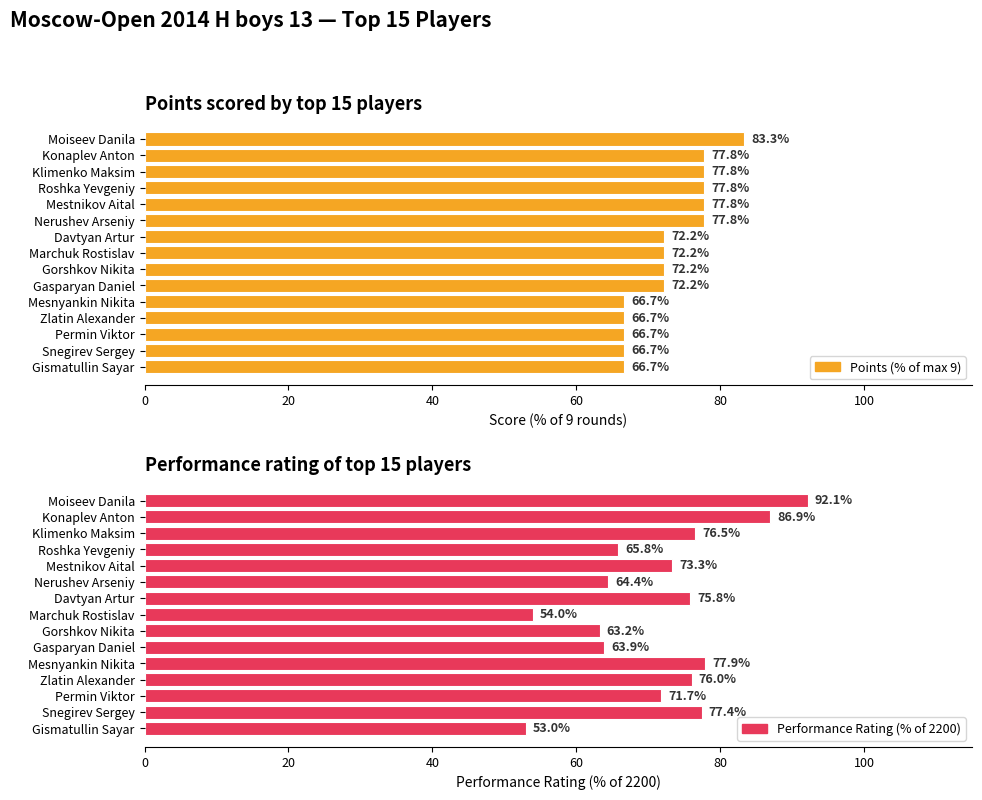

Count the number of data series in this chart.

2